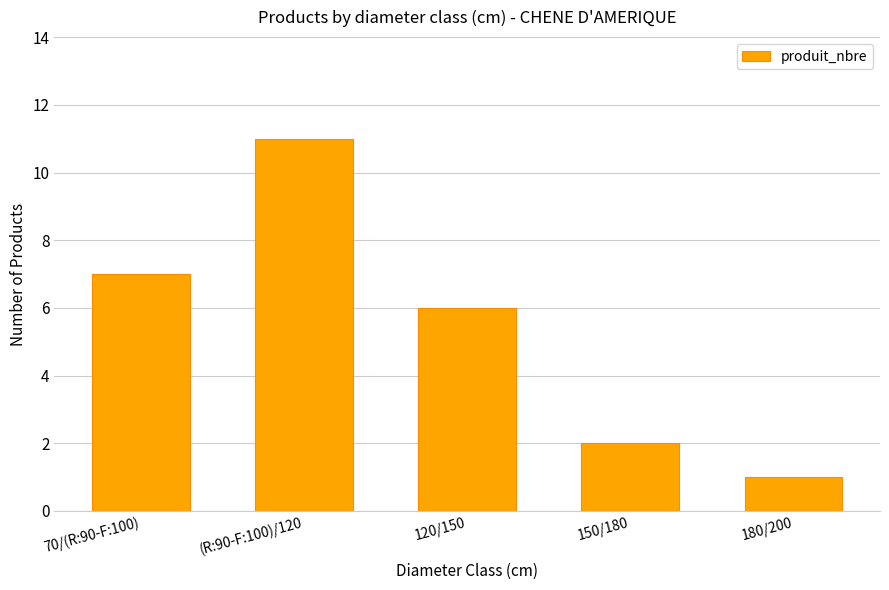

Which has a higher value, (R:90-F:100)/120 or 70/(R:90-F:100)?

(R:90-F:100)/120